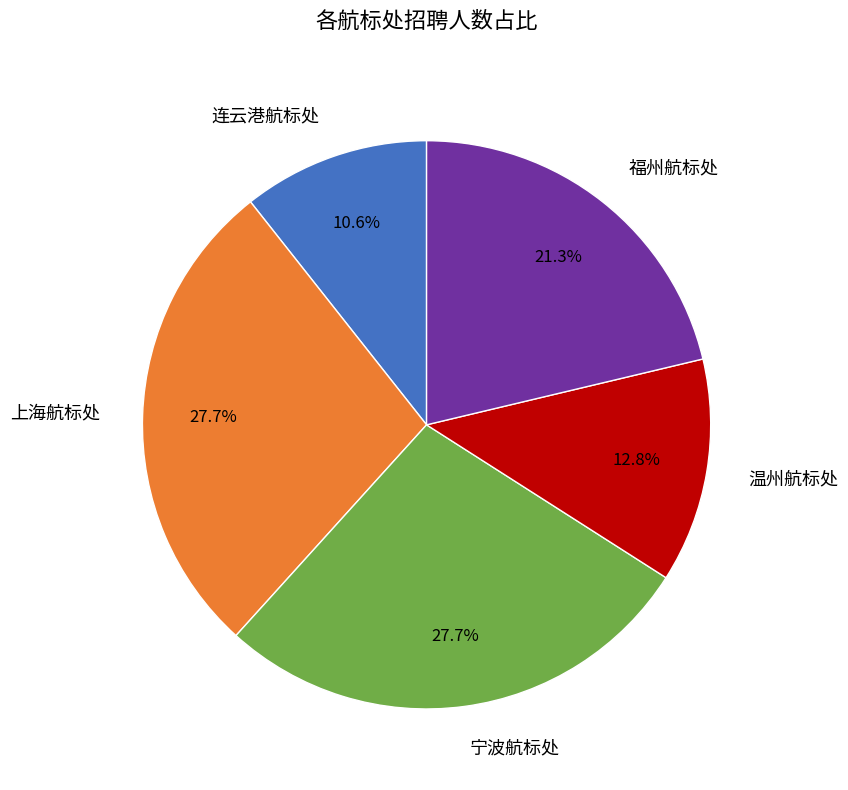

How much of the chart is everything except 福州航标处?

78.7%